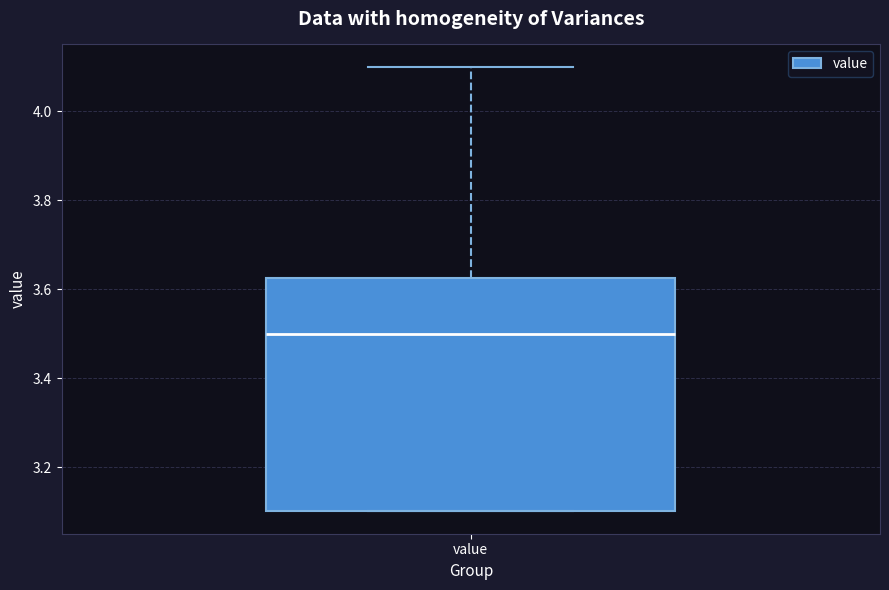

Where is the lower edge of the box for value on the y-axis? The values are not printed on the chart, so give them approximately, as read against the axis.

3.10